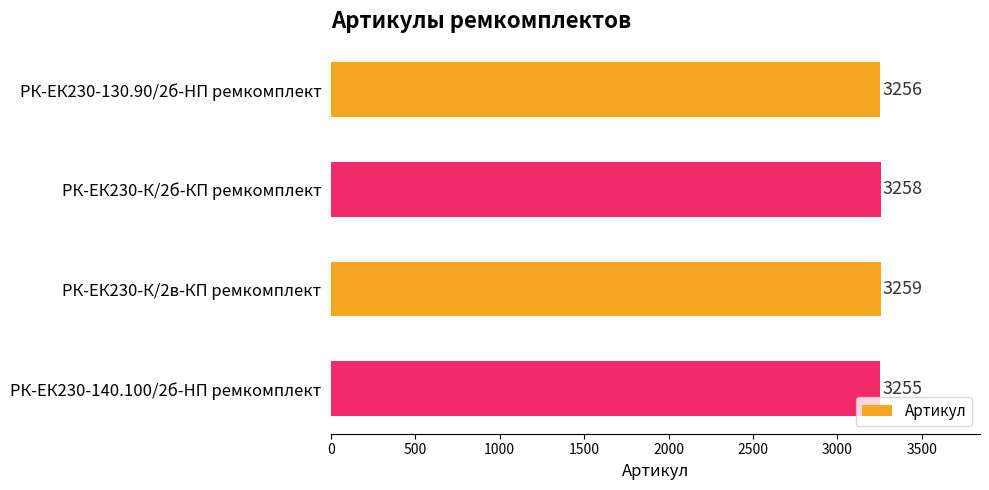

Reading bottom to top, extract all data points from this chart.

3255	3259	3258	3256